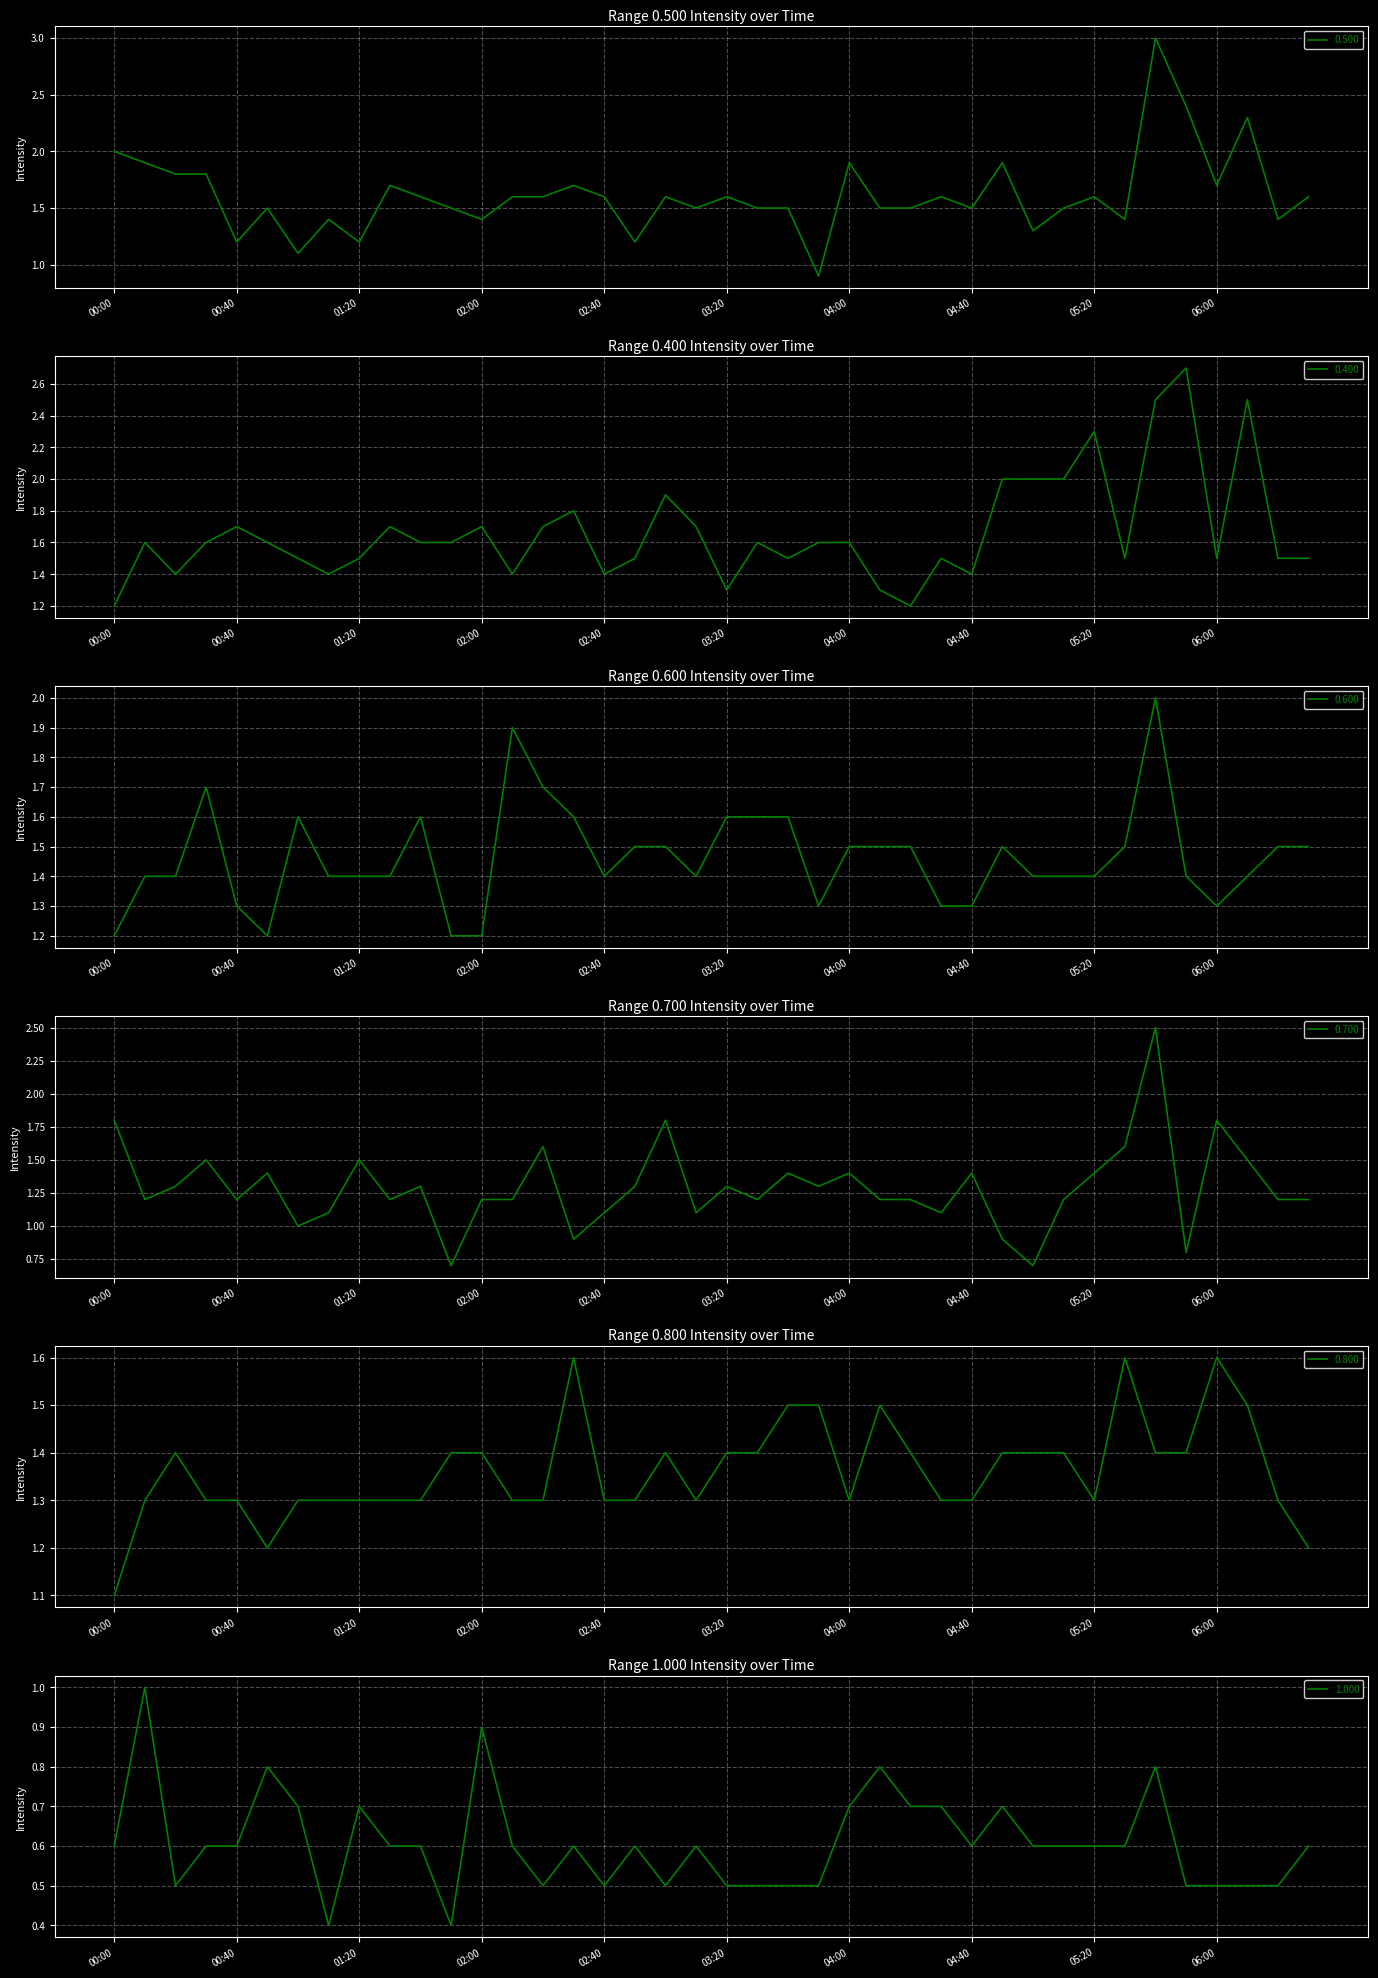

At which category does the chart reach its minimum across all series?

01:10